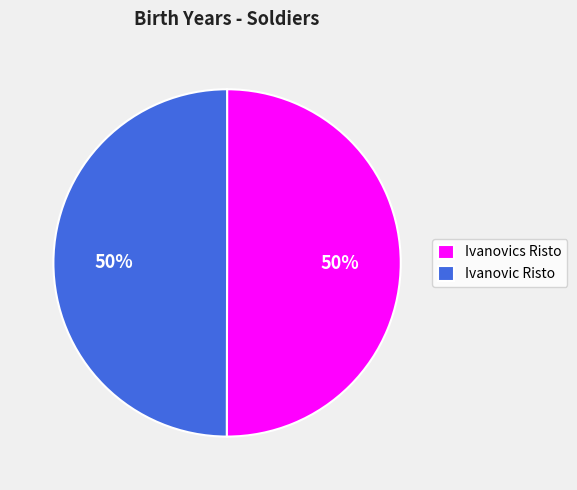

To the nearest percent, what is the average slice percentage?

50%